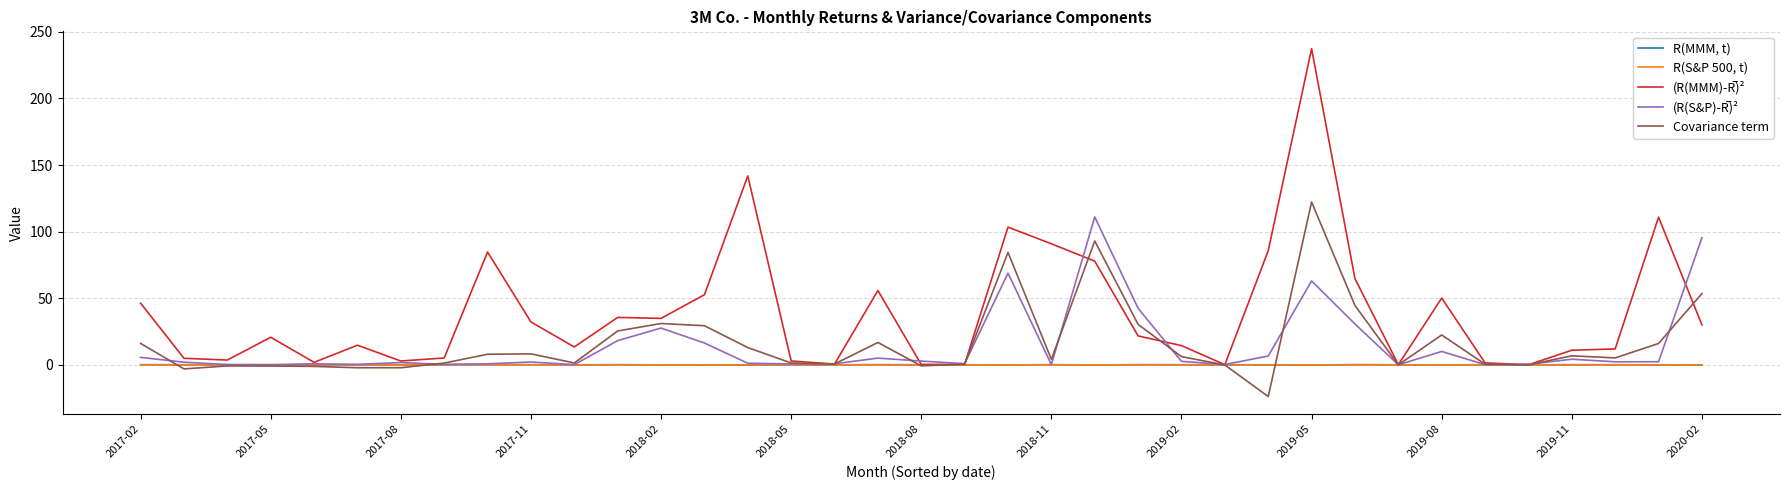

What is the smallest value displayed?

-23.8